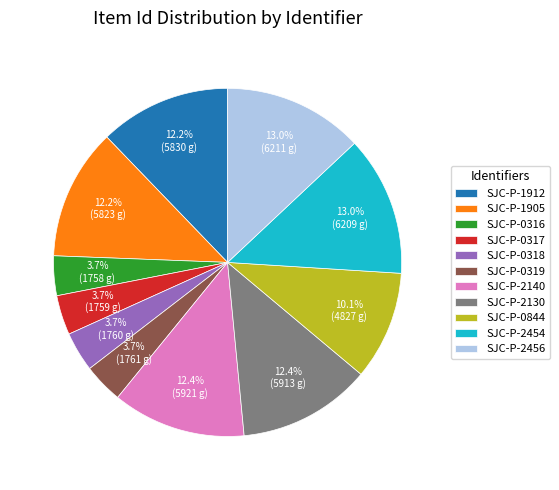

To the nearest percent, what is the average slice percentage?

9%